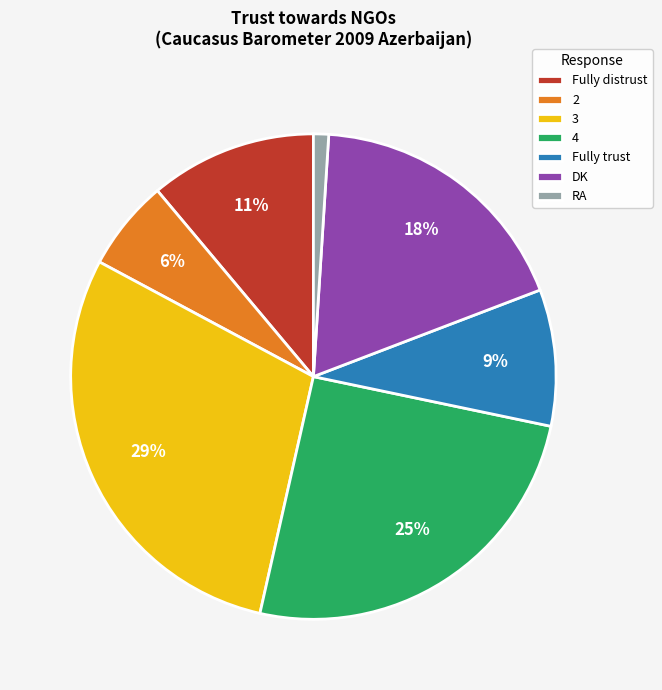

To the nearest percent, what portion does 4 represent?

25%